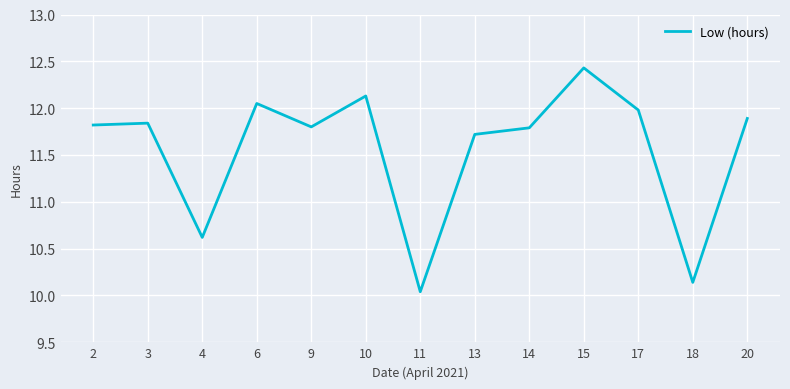

How many values exceed 11?

10